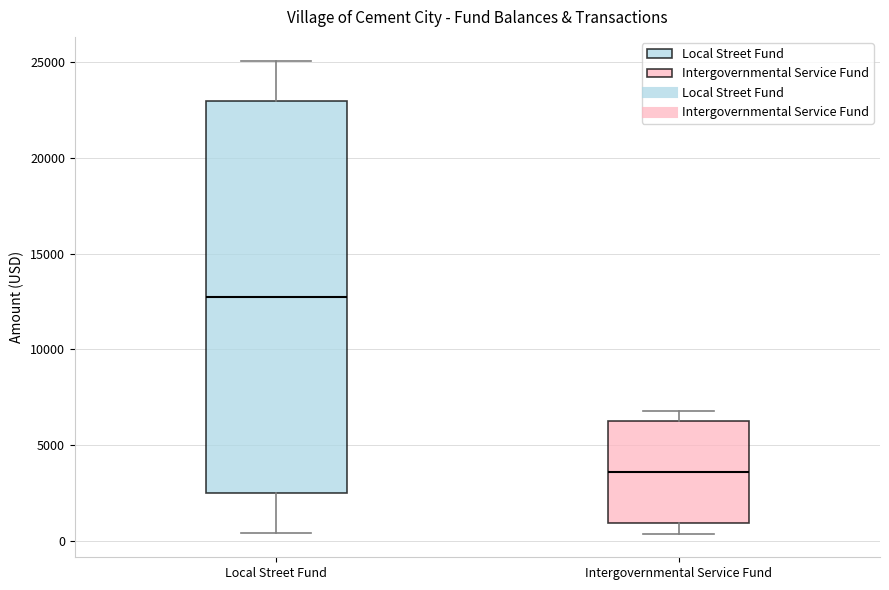

Reading left to right, read every box against the y-axis: the position of its median line, the range the box covers, and the ends of its whiskers. The values are not printed on the chart, so give them approximately, as read against the axis.

Local Street Fund: median 12500, box 2500 to 23000, whiskers 500 to 25000
Intergovernmental Service Fund: median 3500, box 1000 to 6000, whiskers 500 to 7000